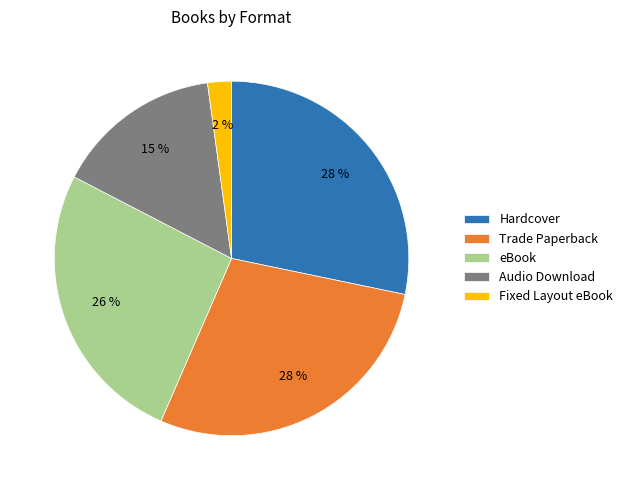

What is the smallest slice in the pie chart?

Fixed Layout eBook